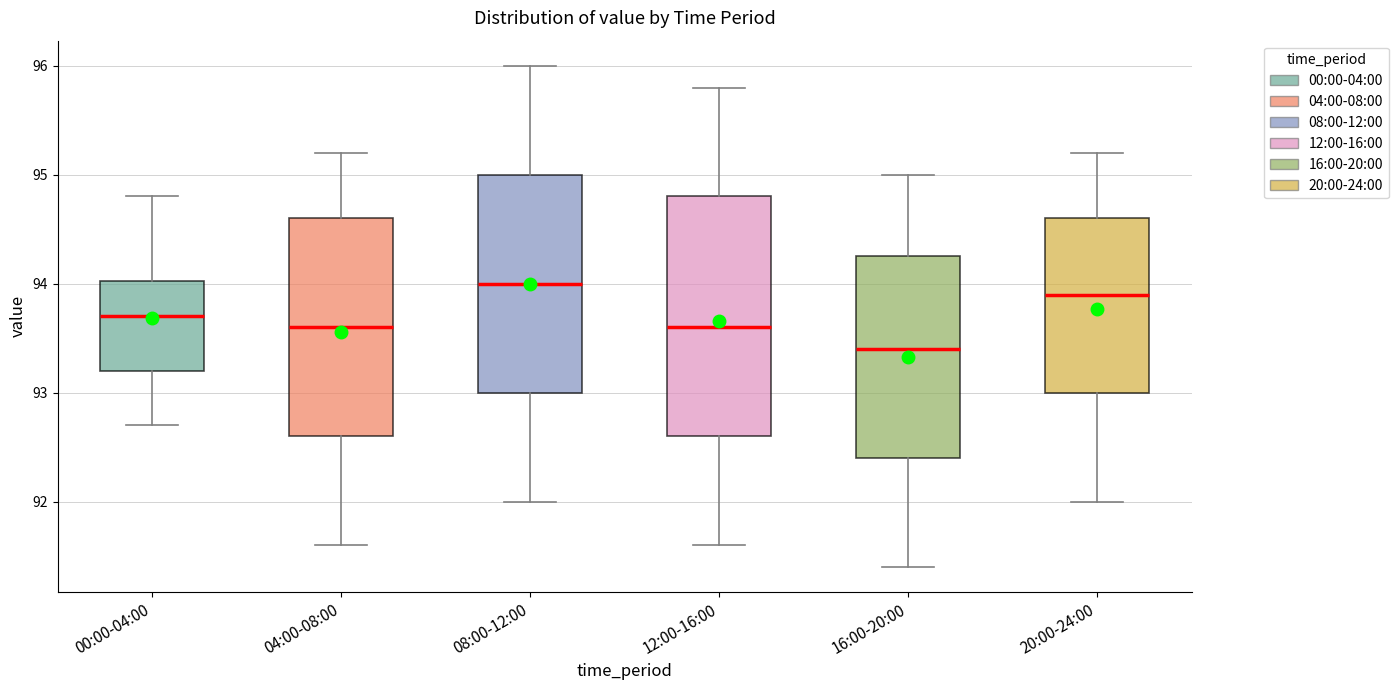

Reading left to right, read every box against the y-axis: the position of its median line, the range the box covers, and the ends of its whiskers. The values are not printed on the chart, so give them approximately, as read against the axis.

00:00-04:00: median 93.7, box 93.2 to 94.0, whiskers 92.7 to 94.8
04:00-08:00: median 93.6, box 92.6 to 94.6, whiskers 91.6 to 95.2
08:00-12:00: median 94.0, box 93.0 to 95.0, whiskers 92.0 to 96.0
12:00-16:00: median 93.6, box 92.6 to 94.8, whiskers 91.6 to 95.8
16:00-20:00: median 93.4, box 92.4 to 94.3, whiskers 91.4 to 95.0
20:00-24:00: median 93.9, box 93.0 to 94.6, whiskers 92.0 to 95.2